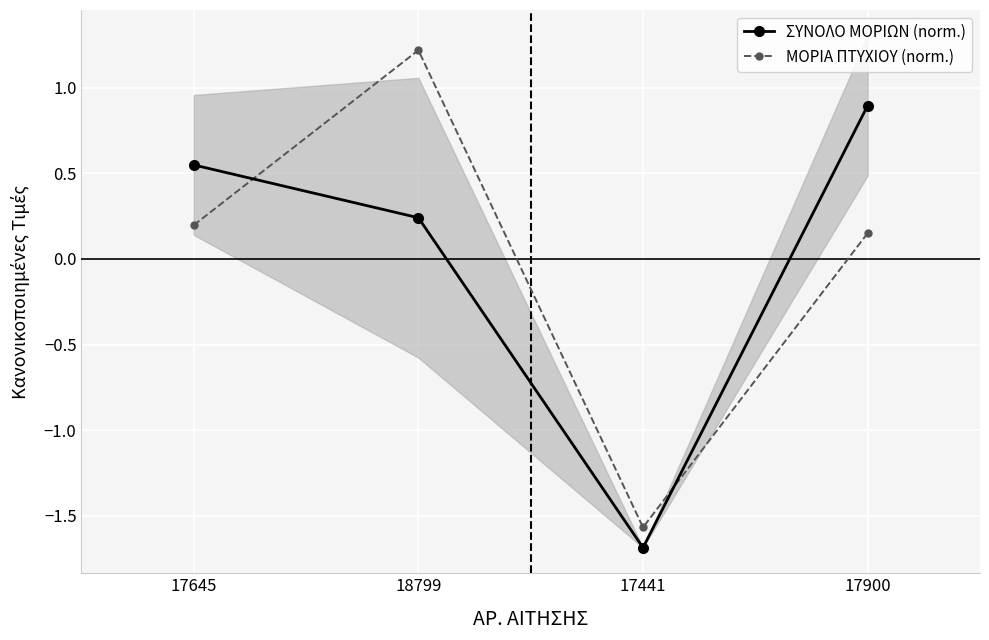

Reading right to left, list all the values displayed in this chart.

ΣΥΝΟΛΟ ΜΟΡΙΩΝ (norm.): 0.9	-1.7	0.2	0.5
ΜΟΡΙΑ ΠΤΥΧΙΟΥ (norm.): 0.2	-1.6	1.2	0.2